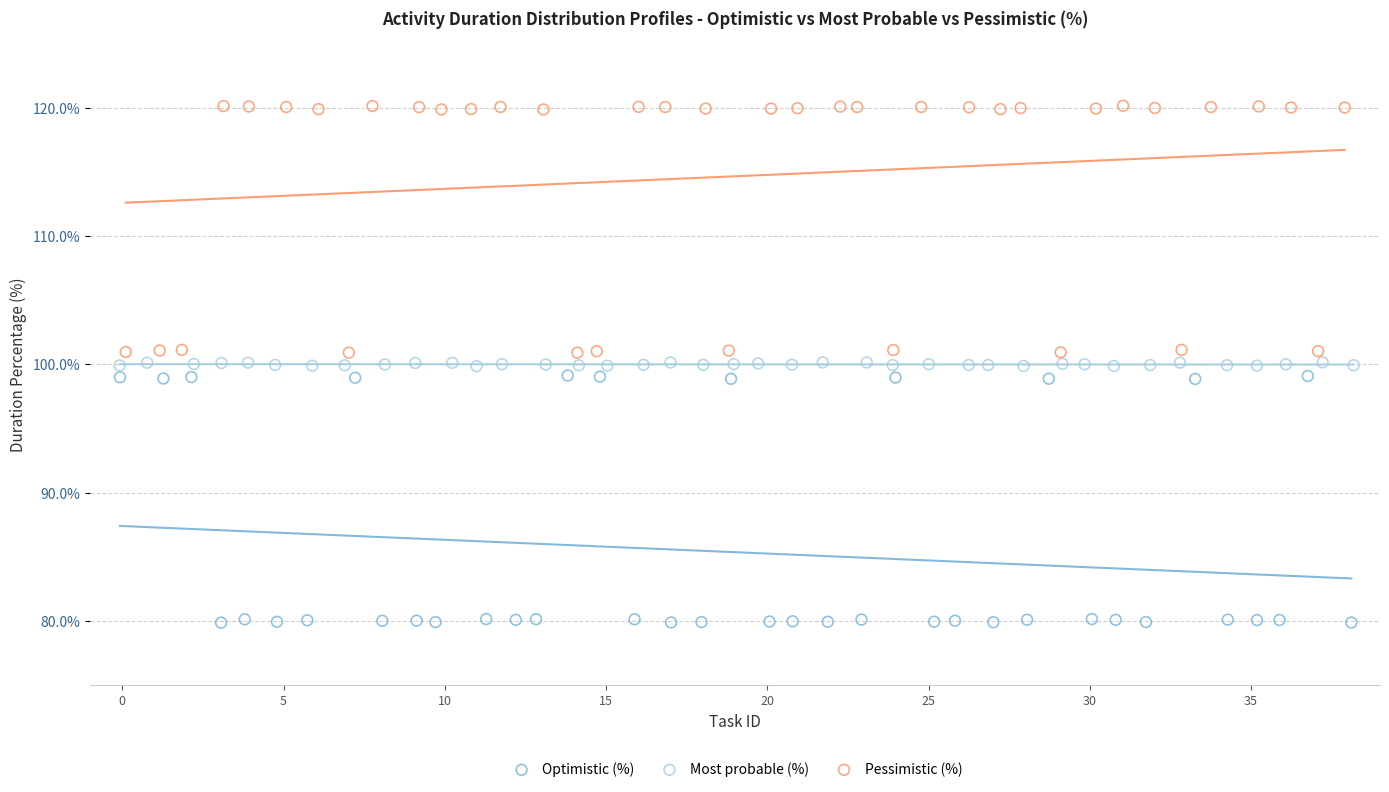

Which series reaches the minimum Y coordinate?

Optimistic (%)